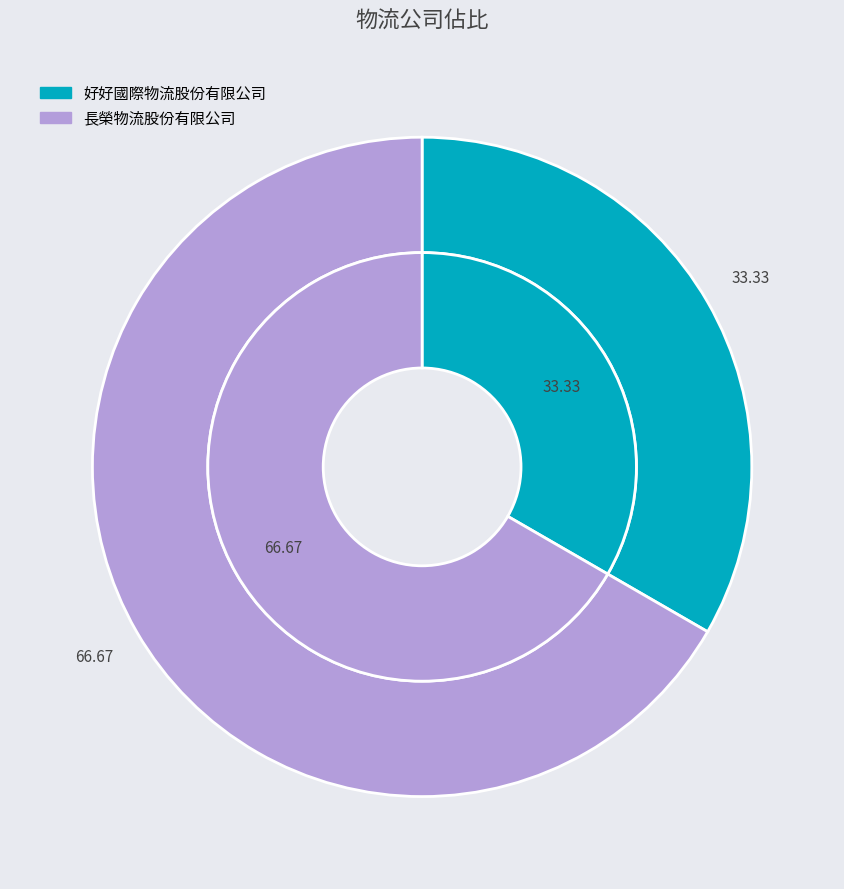

Which slice represents more than half of the pie?

長榮物流股份有限公司